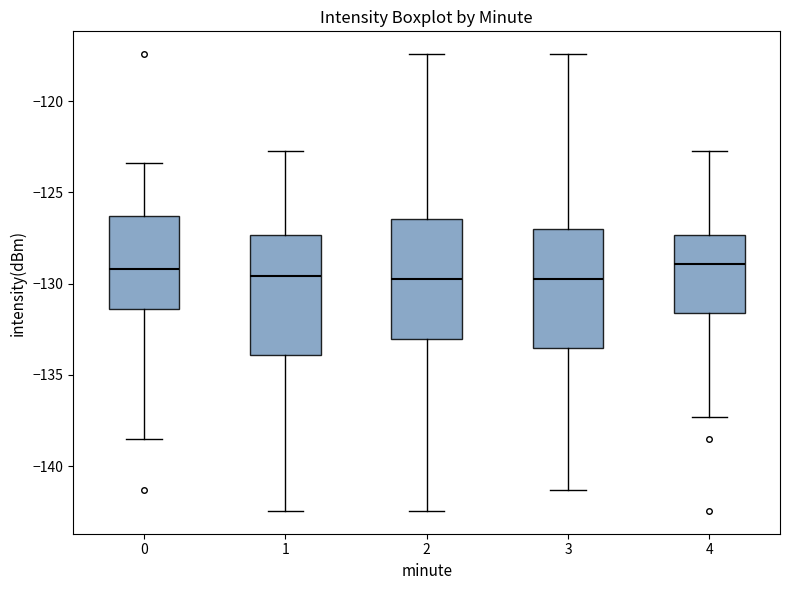

Reading left to right, read every box against the y-axis: the position of its median line, the range the box covers, and the ends of its whiskers. The values are not printed on the chart, so give them approximately, as read against the axis.

0: median -129.0, box -131.5 to -126.5, whiskers -138.5 to -123.5
1: median -129.5, box -134.0 to -127.5, whiskers -142.5 to -122.5
2: median -129.5, box -133.0 to -126.5, whiskers -142.5 to -117.5
3: median -129.5, box -133.5 to -127.0, whiskers -141.5 to -117.5
4: median -129.0, box -131.5 to -127.5, whiskers -137.5 to -122.5